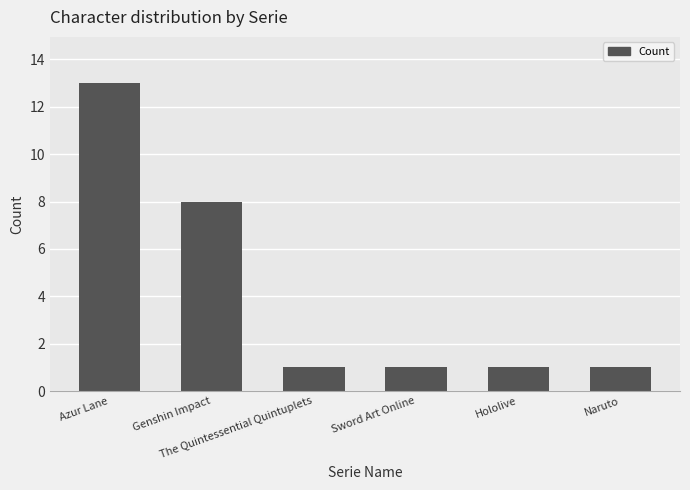

What is the change in value from Azur Lane to The Quintessential Quintuplets?

-12